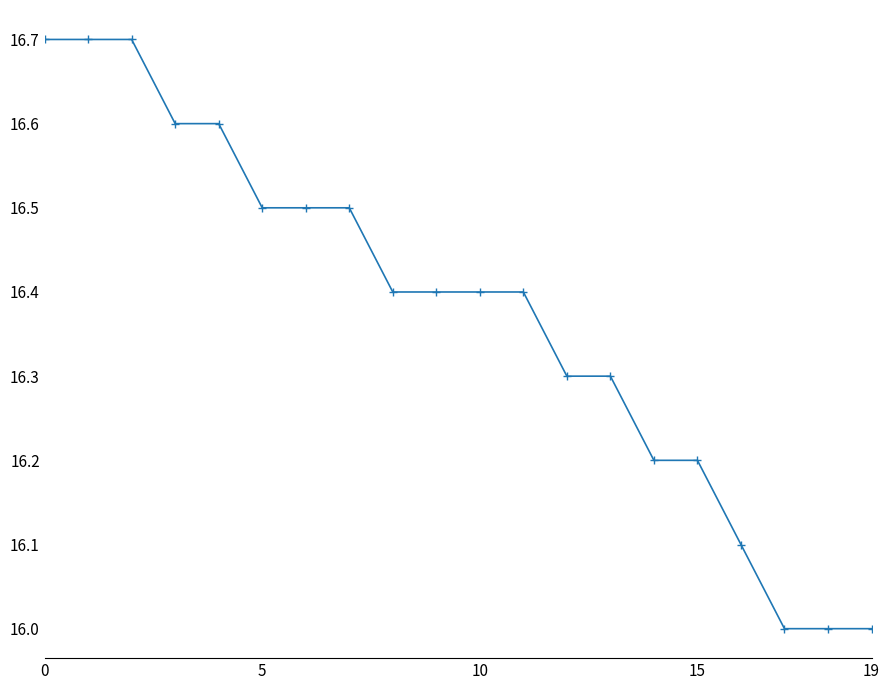

What is the maximum value shown in the chart?

16.7